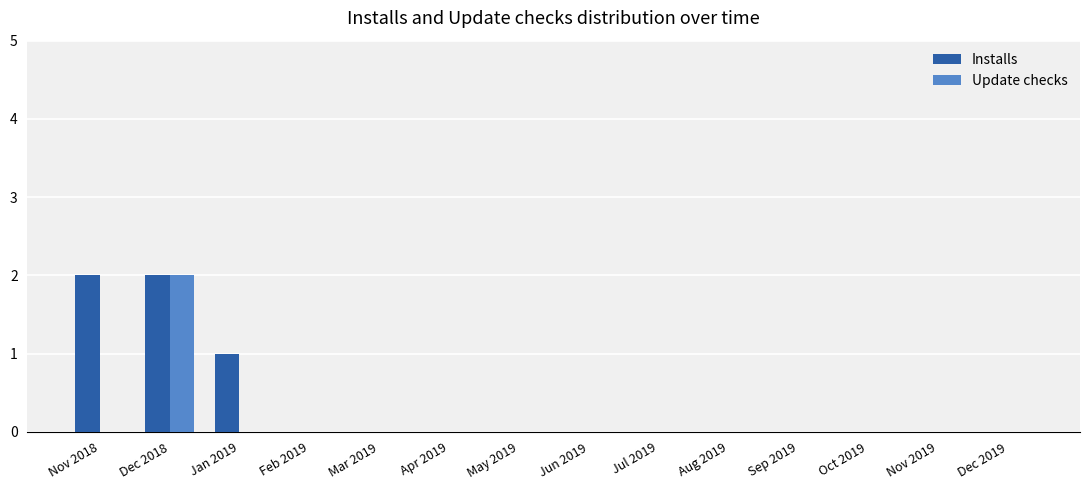

The value of Update checks at Nov 2018 is 1. True or false?

False